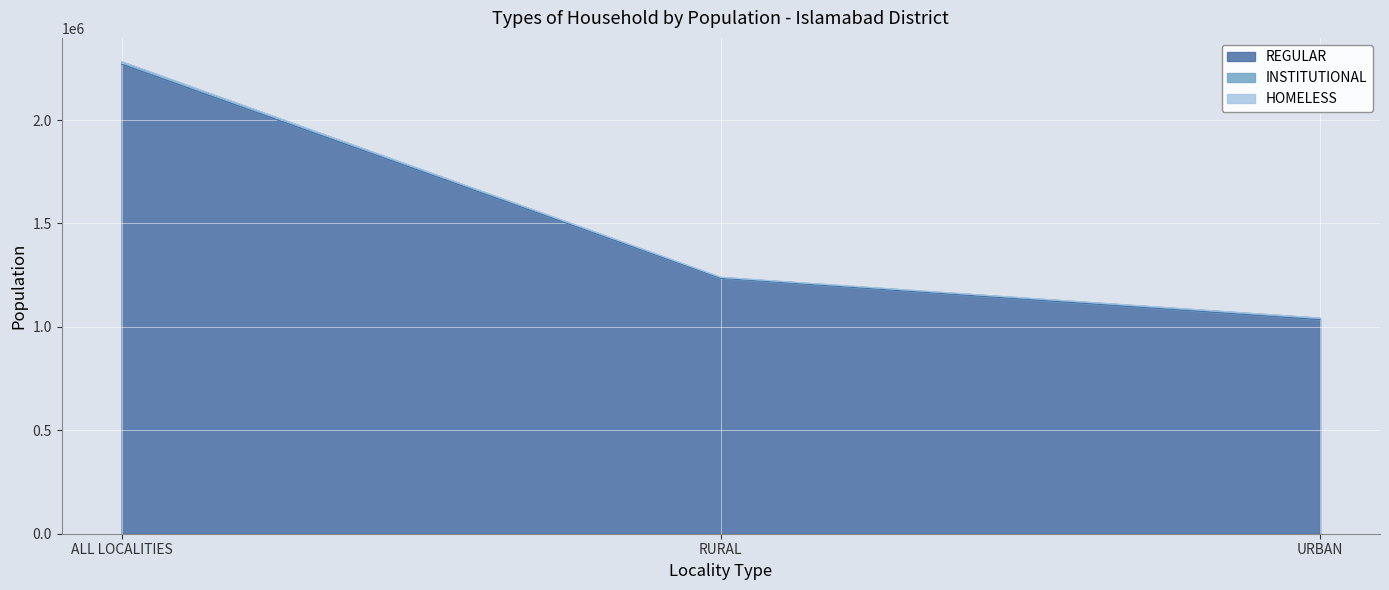

Which category has the lowest value in the INSTITUTIONAL series?

RURAL